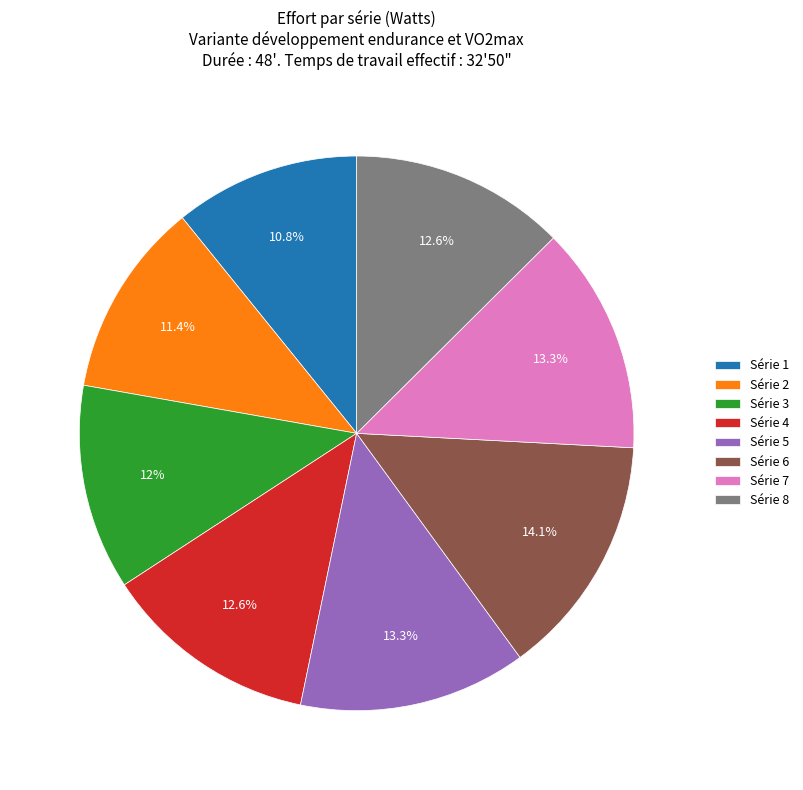

Is it true that Série 2 is 11% of the pie?

True